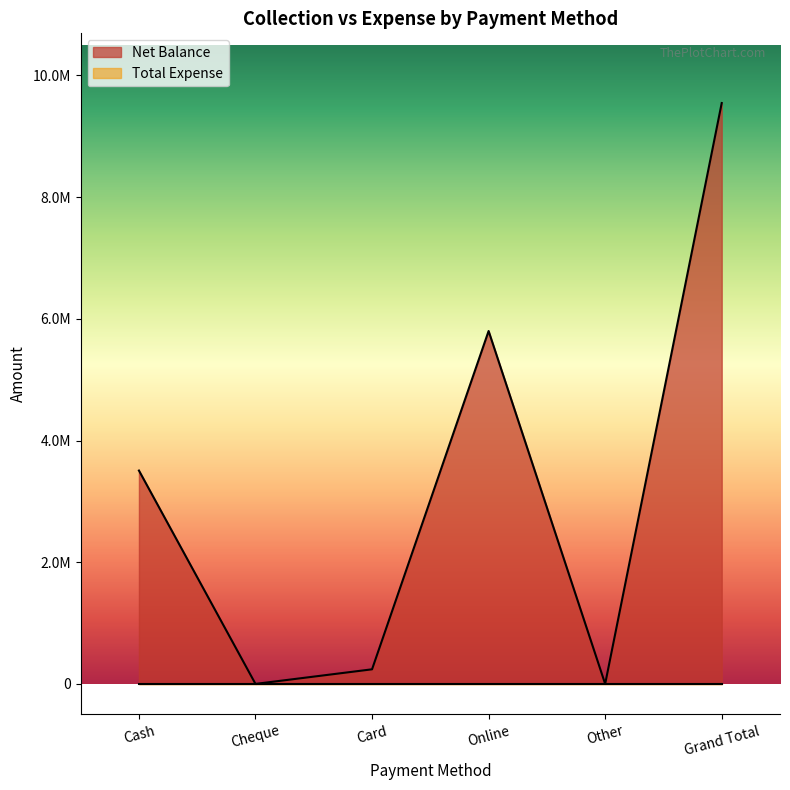

Count the number of values greater than 3506660.

2